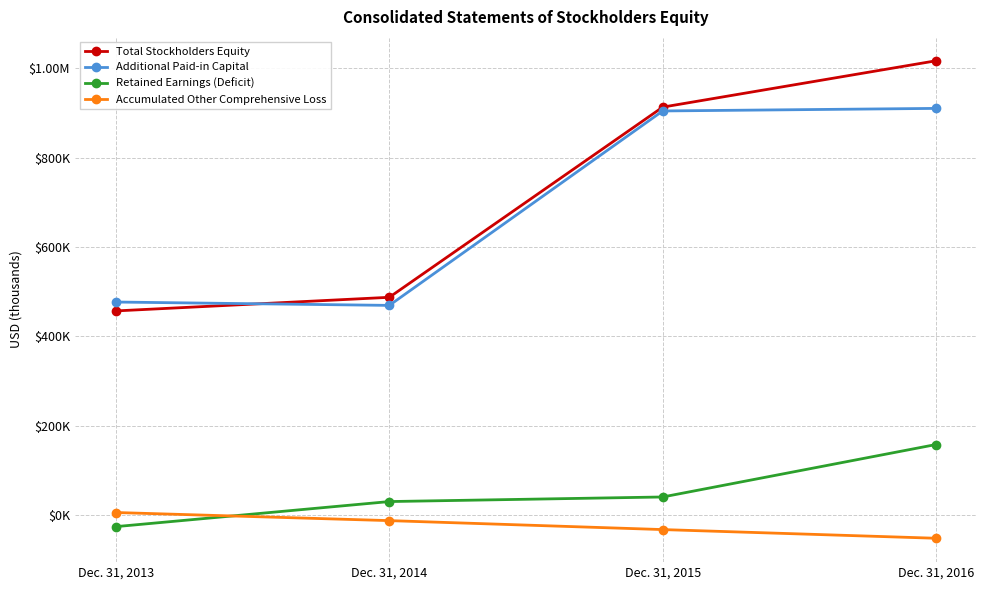

Reading left to right, extract all data points from this chart.

Total Stockholders Equity: 456757	487226	913017	1016789
Additional Paid-in Capital: 476629	469117	904425	910167
Retained Earnings (Deficit): -26189	29934	40189	157666
Accumulated Other Comprehensive Loss: 5408	-12735	-32790	-52239